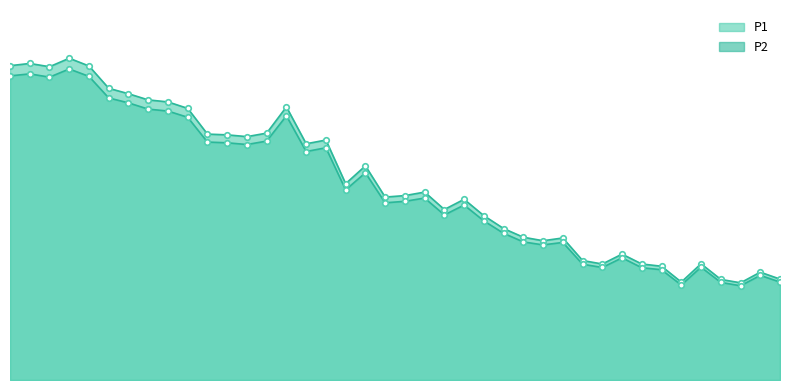

True or false: P1 and P2 intersect in this chart.

False